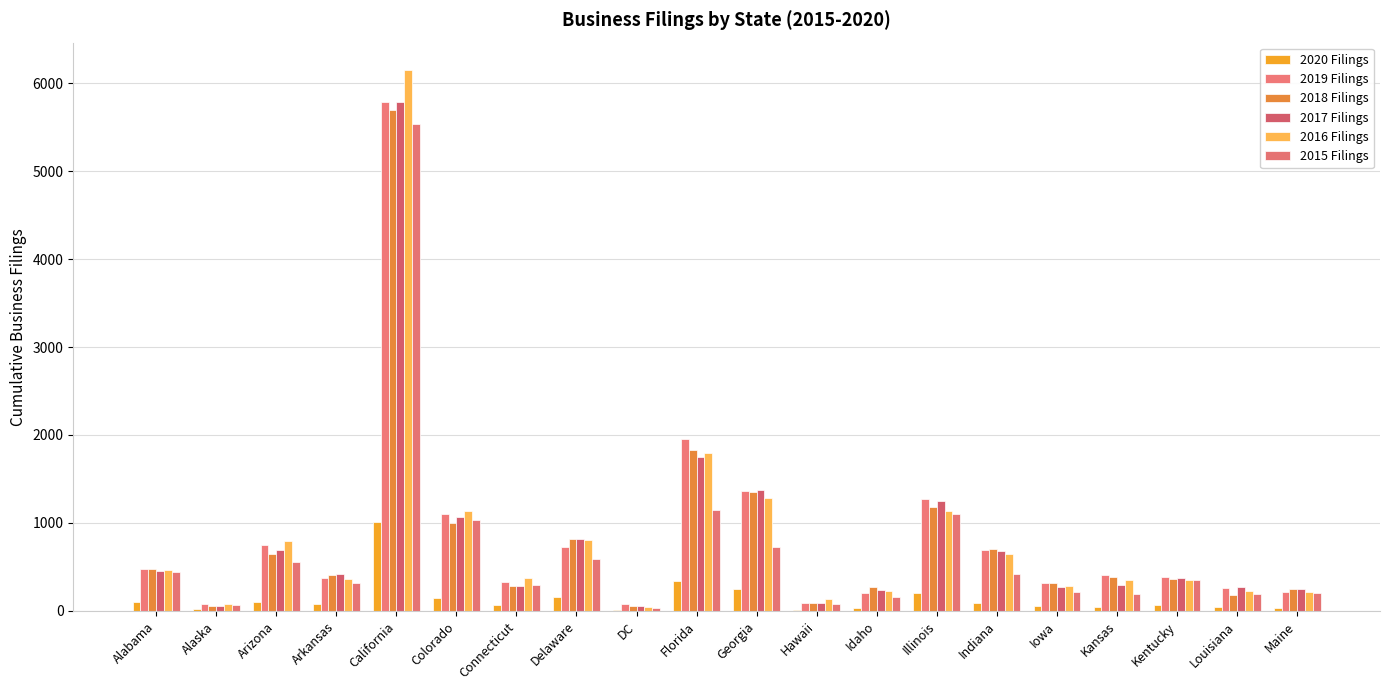

Where is 2017 Filings nearest to the value 2918?

Florida